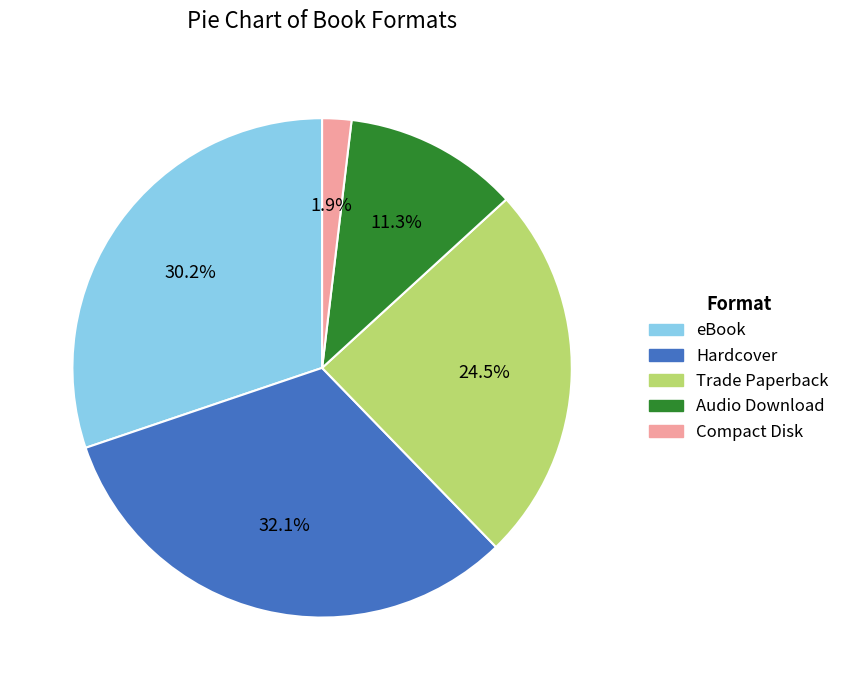

Which has a higher value, Audio Download or Trade Paperback?

Trade Paperback